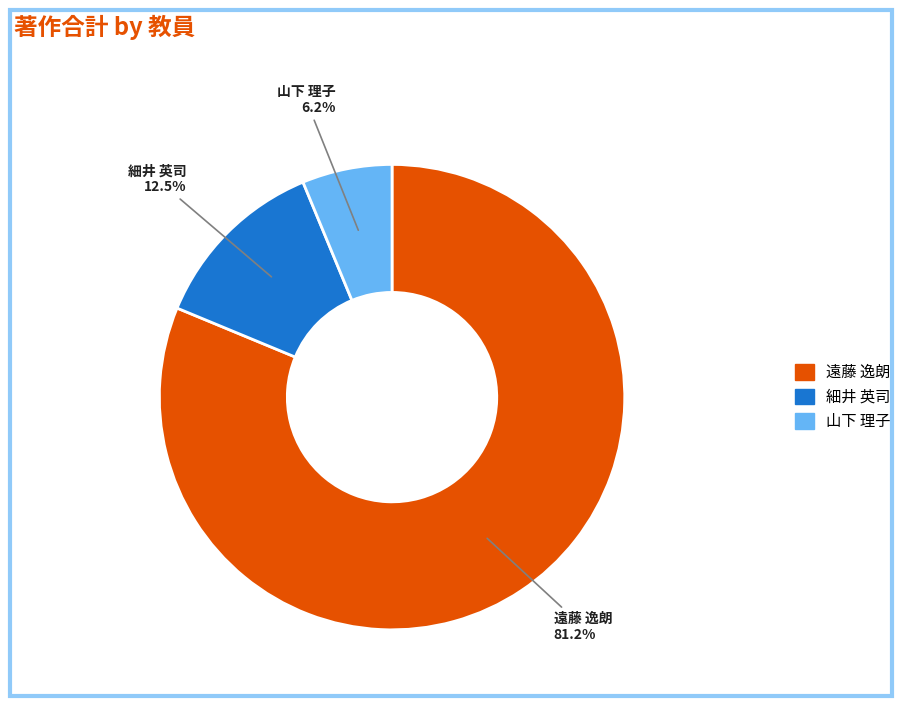

Is there any slice that represents more than half of the pie?

Yes